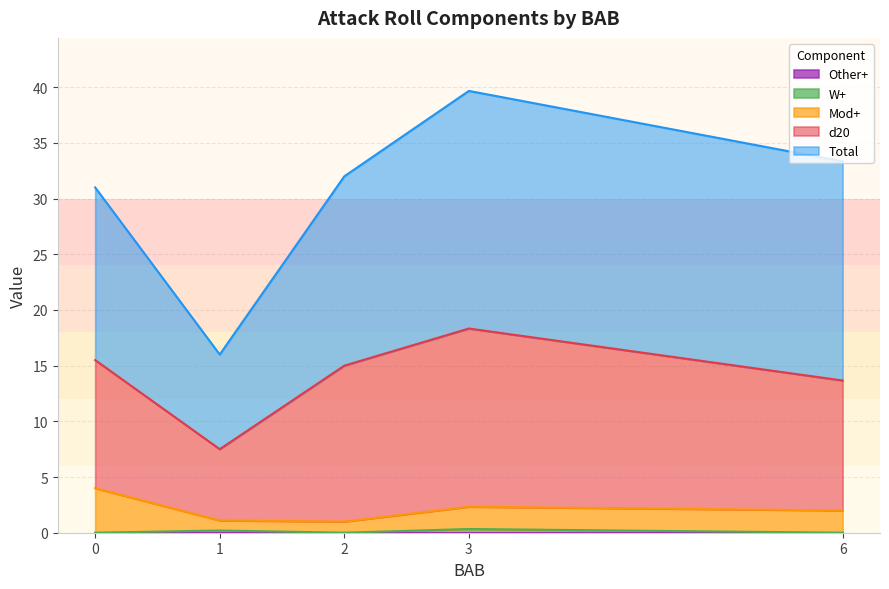

True or false: Other+ and W+ cross at least once.

False